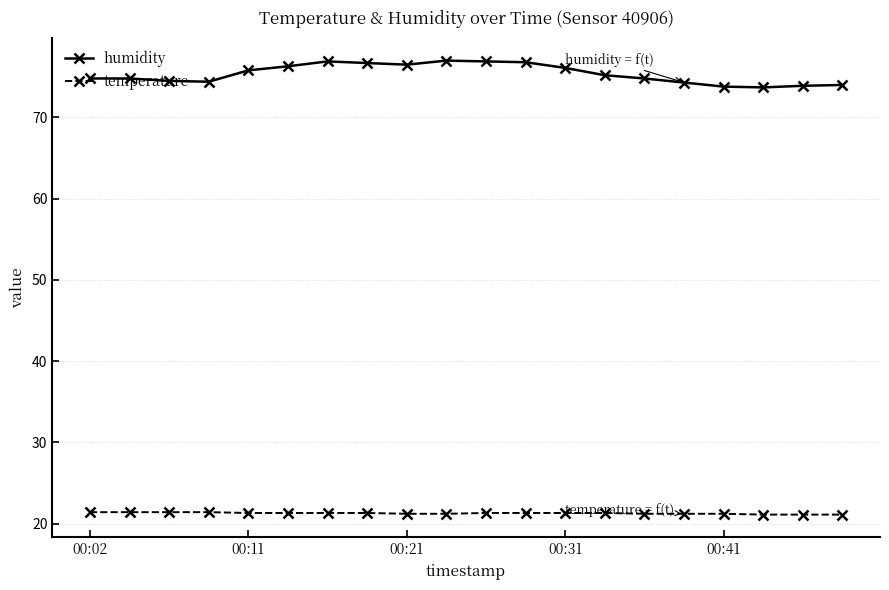

How many data points does each series have?

20